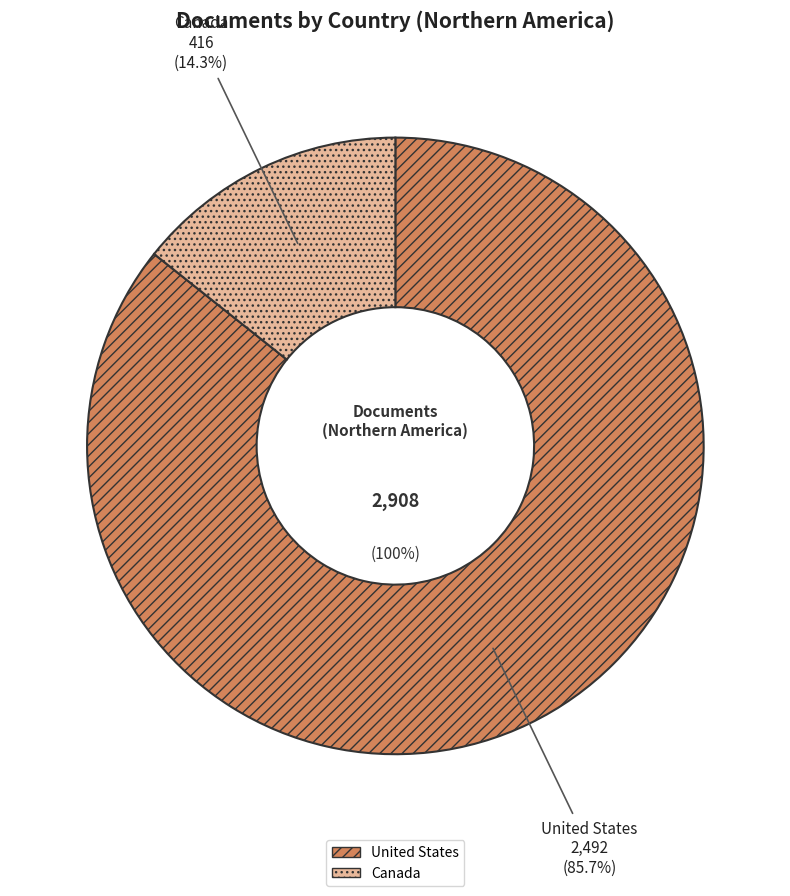

Count the number of slices in the pie.

2